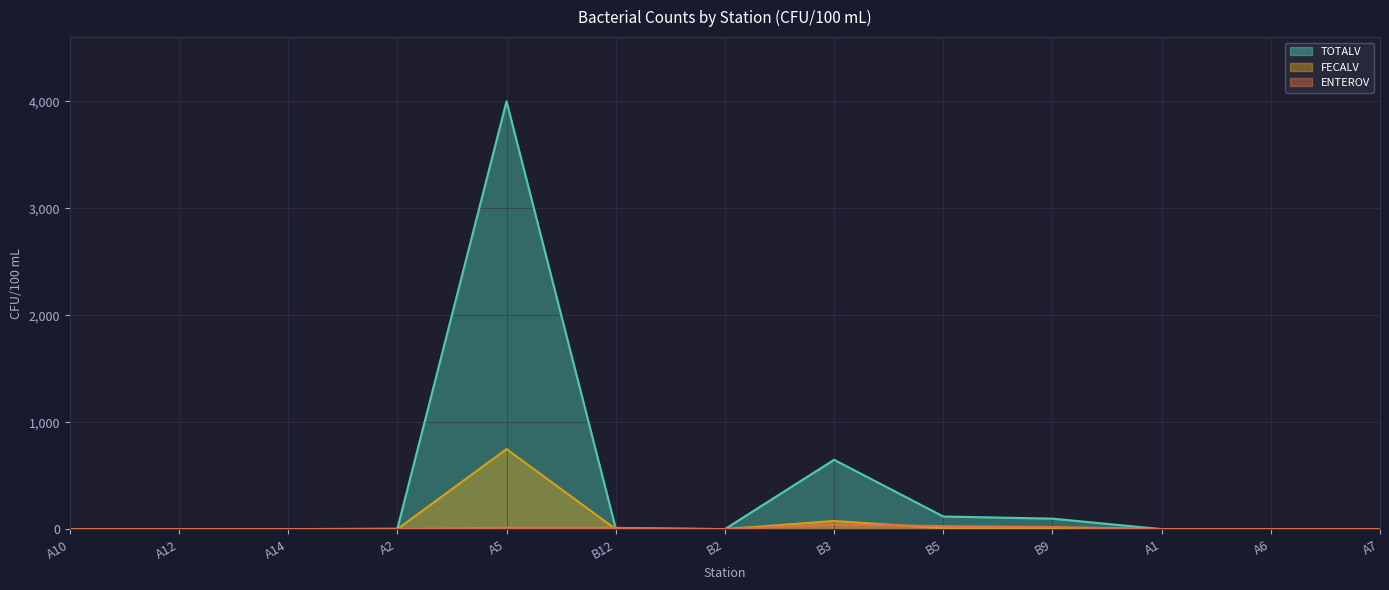

The value of TOTALV at A14 is 2. True or false?

True